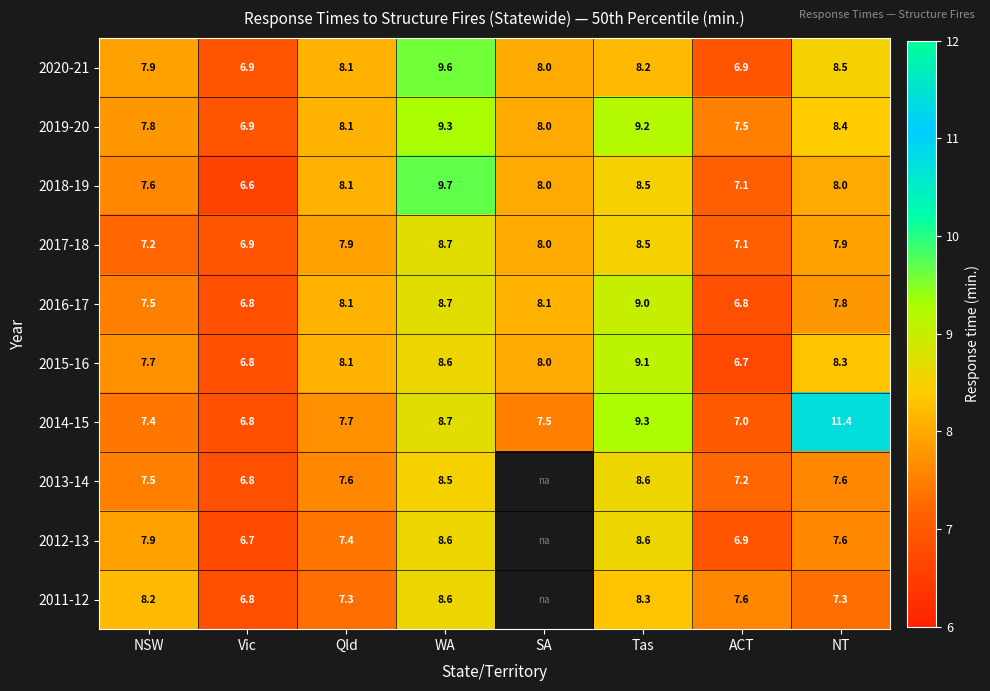

What is the difference between the highest and lowest values at Vic?

0.3